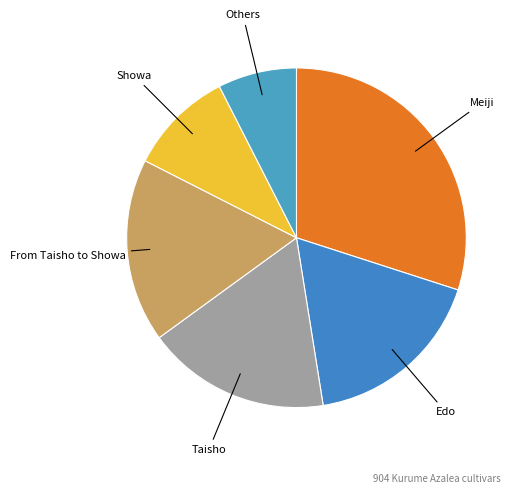

How many segments does this pie chart have?

6